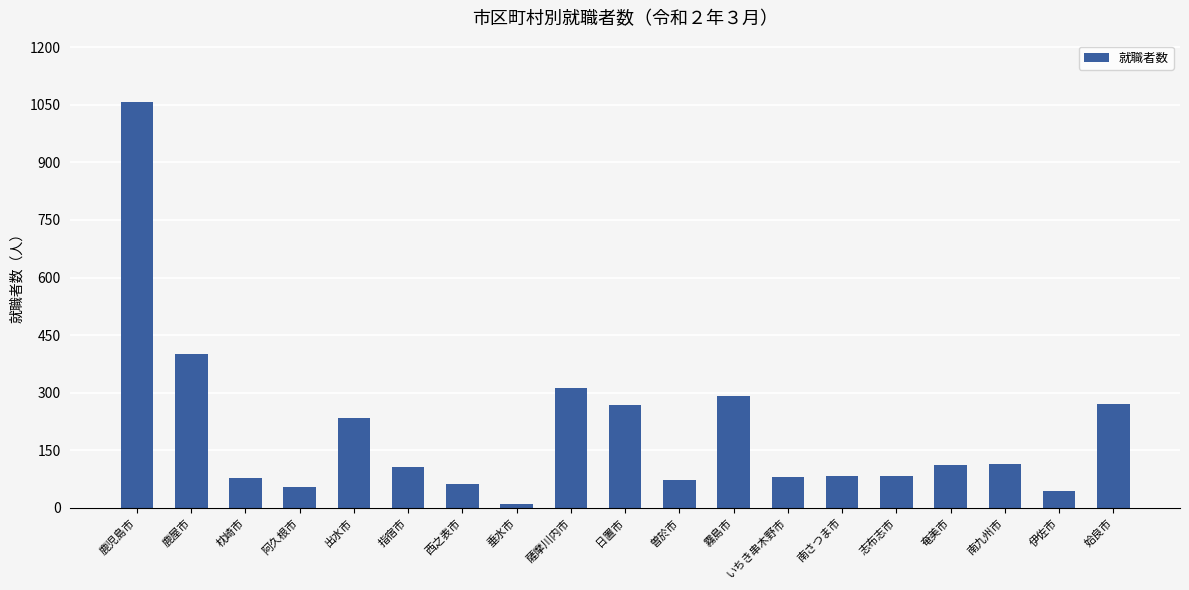

What is the label of the 14th bar from the left?

南さつま市